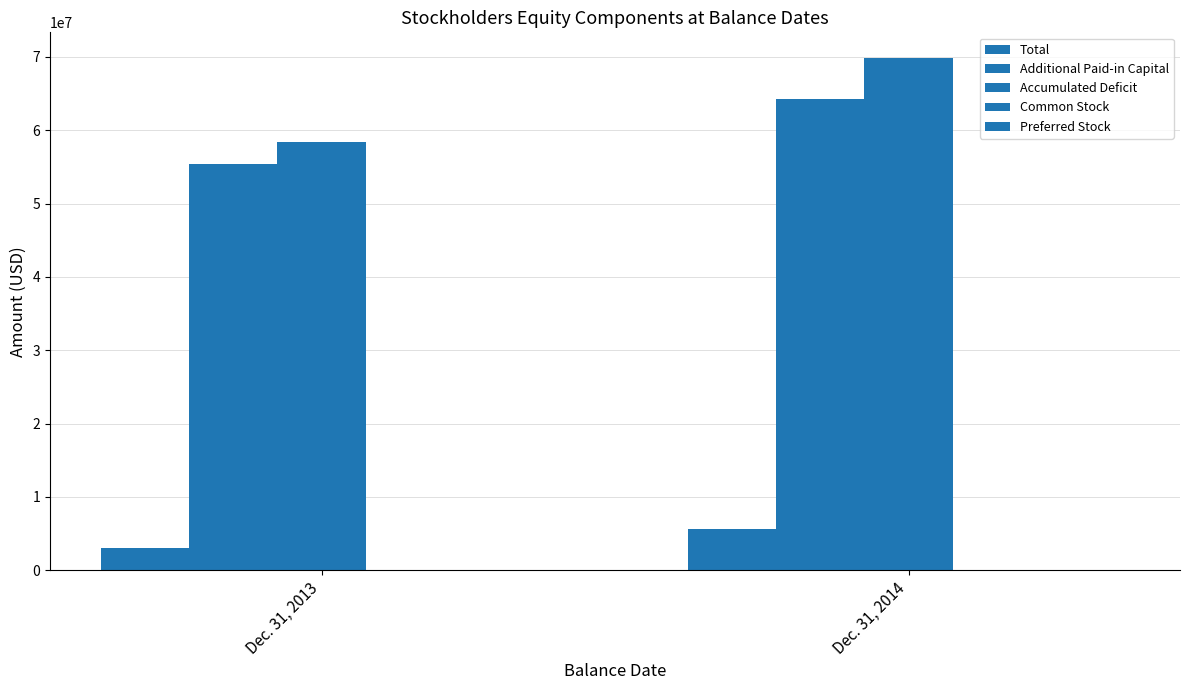

How many categories are shown in the chart?

2